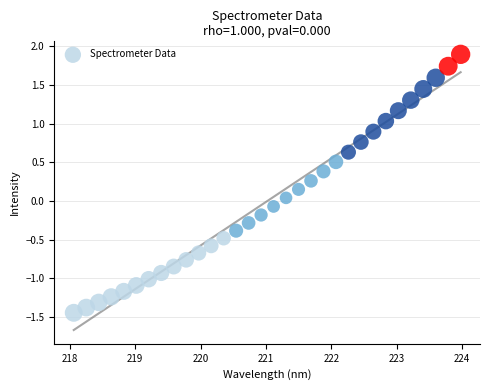

What is the range of Y values (max minus min)?

3.3